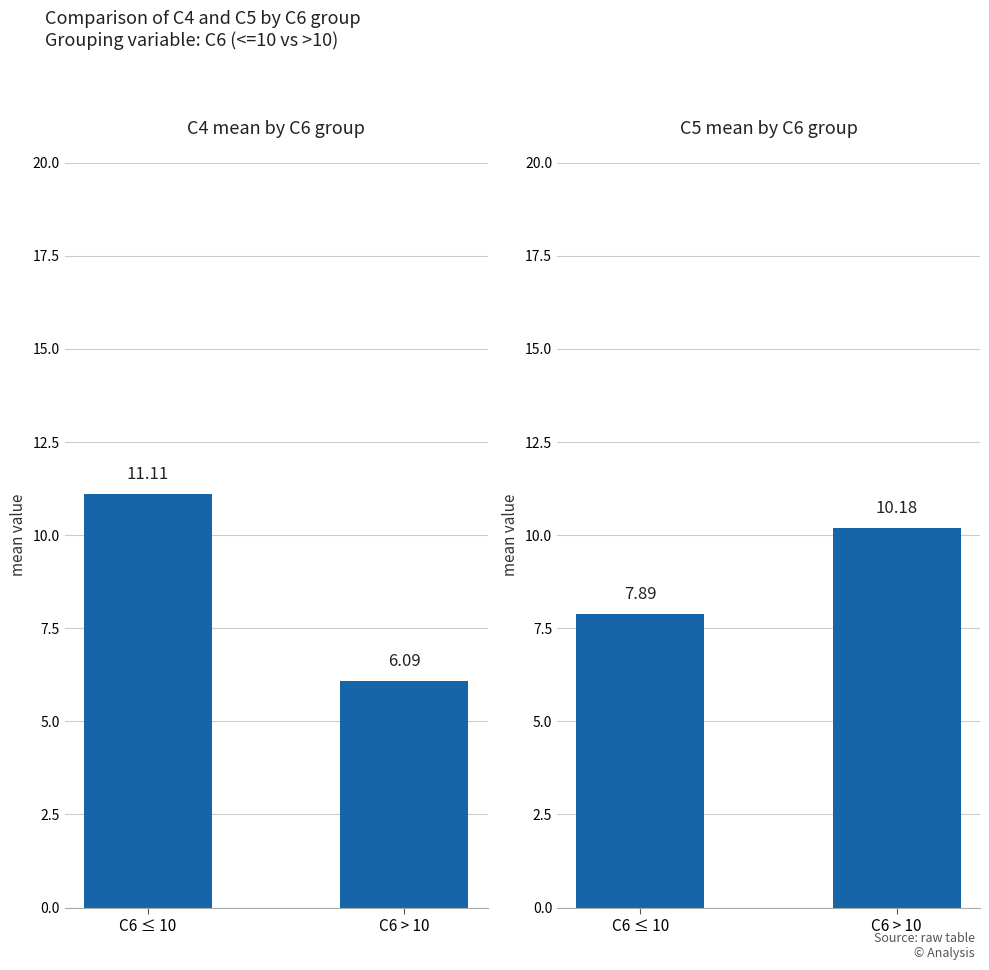

How many bars are there in total?

4